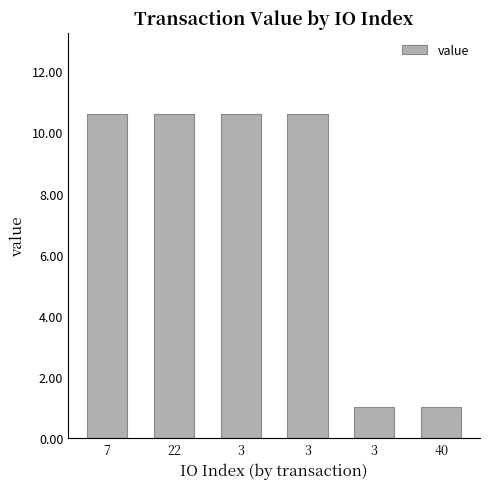

What is the value of the 4th bar from the left?

10.6